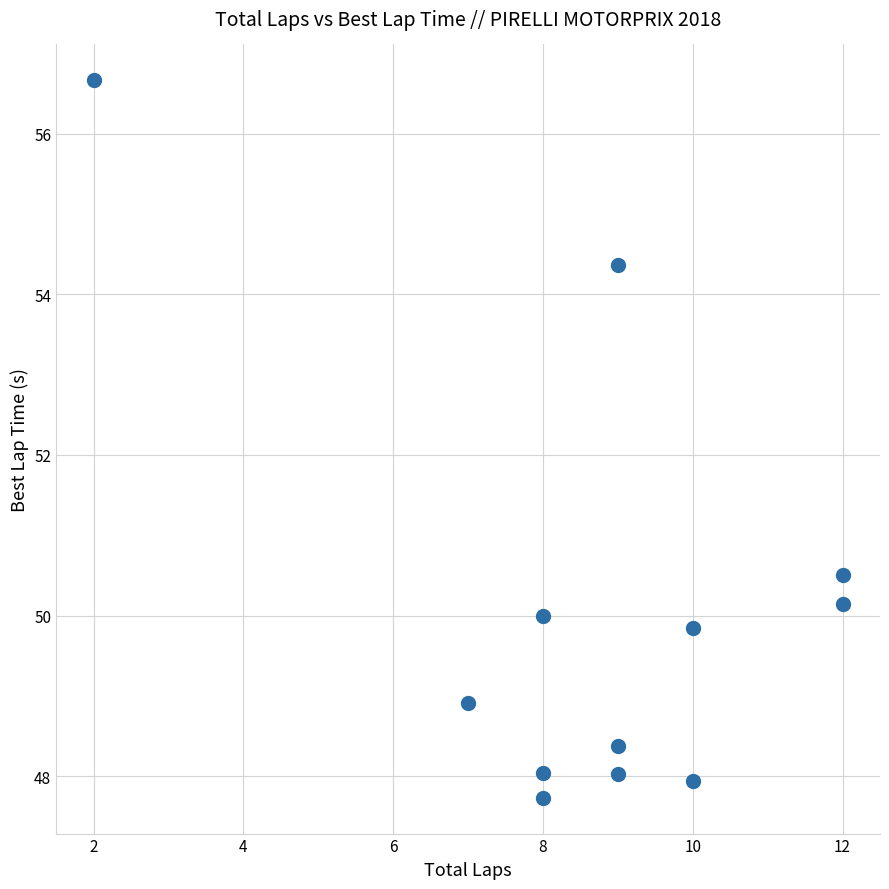

What Y value in the scatter plot is closest to 52?

50.5